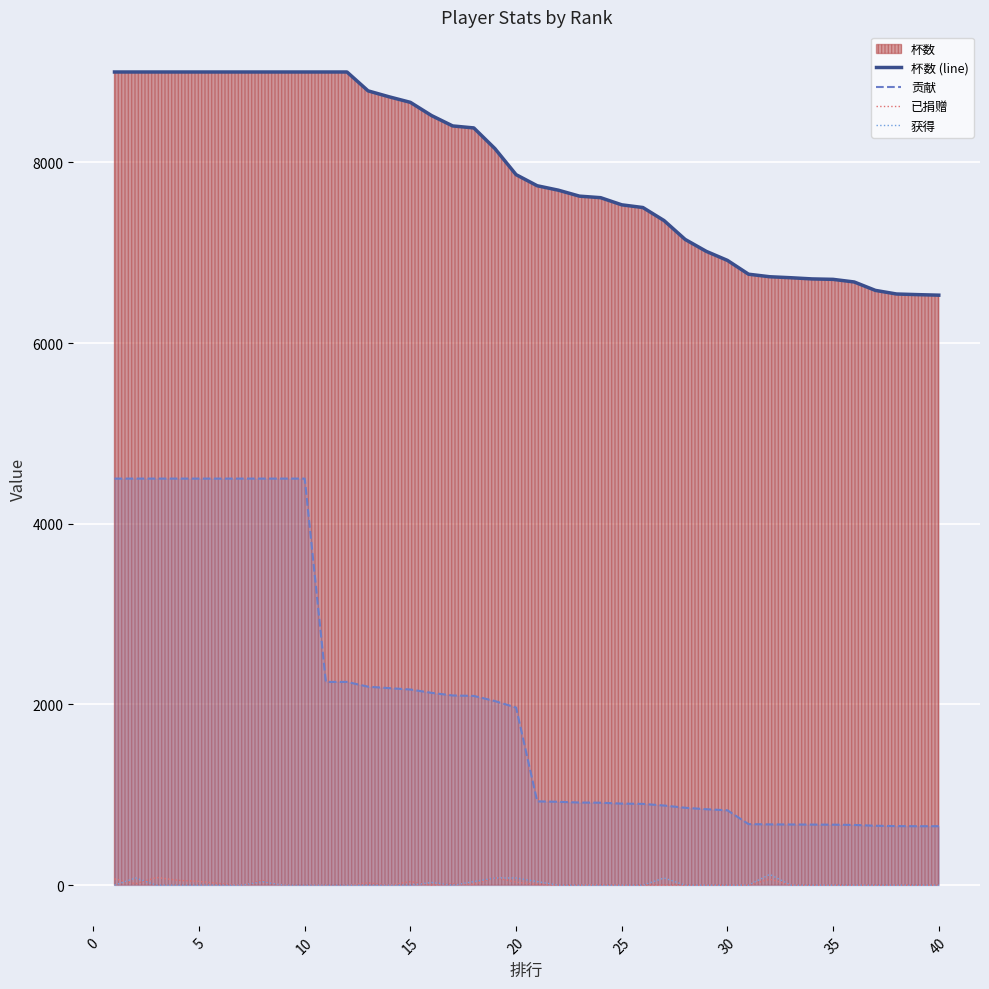

True or false: 获得 and 贡献 cross at least once.

False